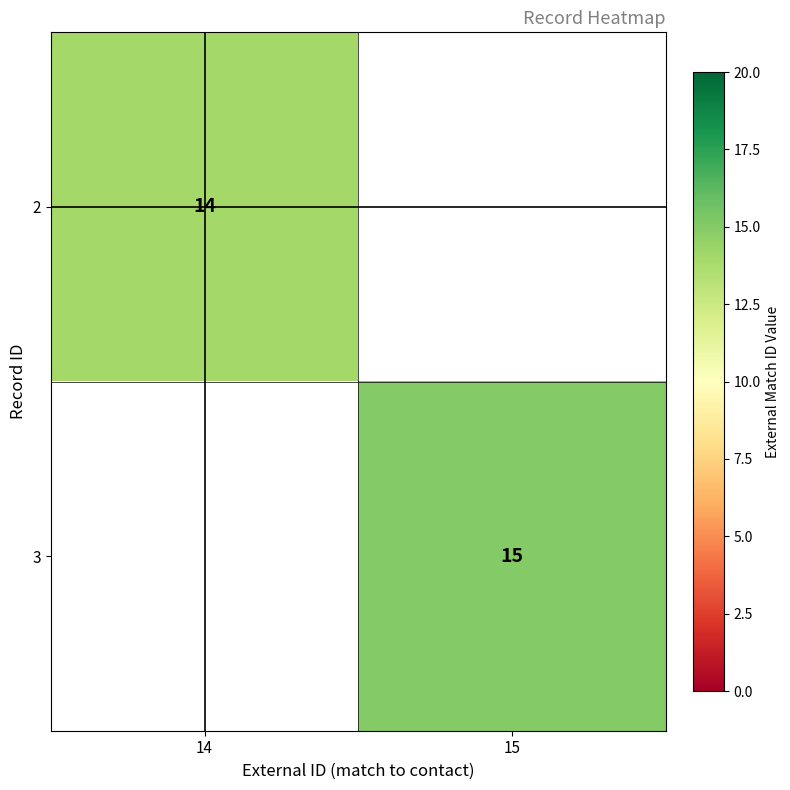

The 3 series shows 22 at 15. True or false?

False